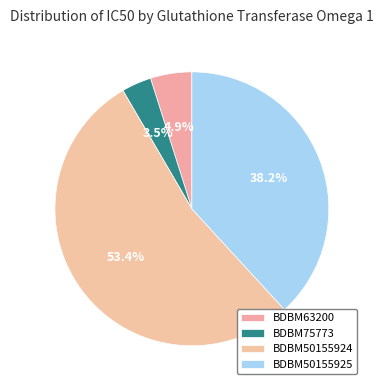

Which slice is the largest?

BDBM50155924